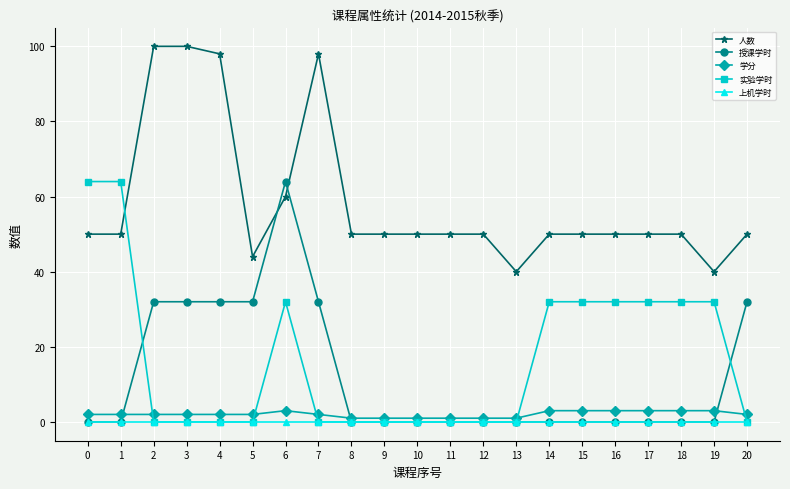

How many 实验学时 values are between 0 and 32?

19